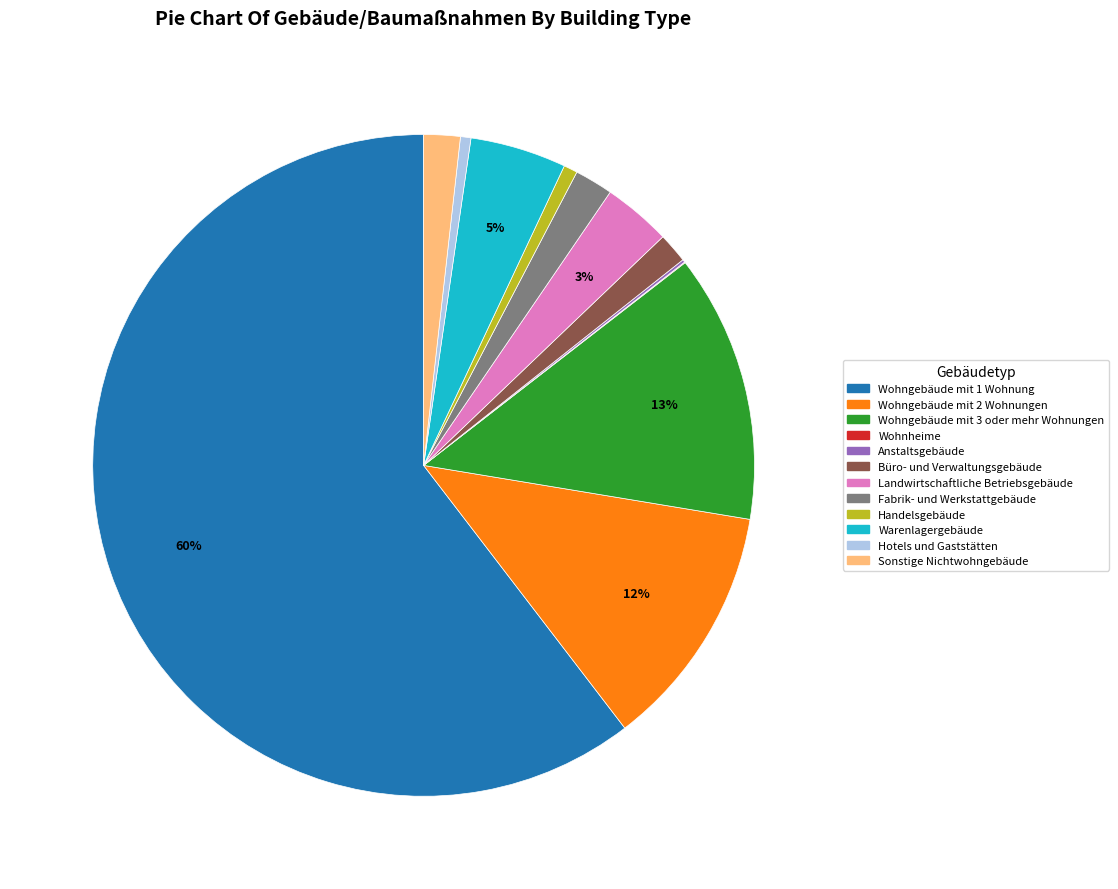

To the nearest percent, what is the combined percentage of Büro- und Verwaltungsgebäude and Fabrik- und Werkstattgebäude?

3%